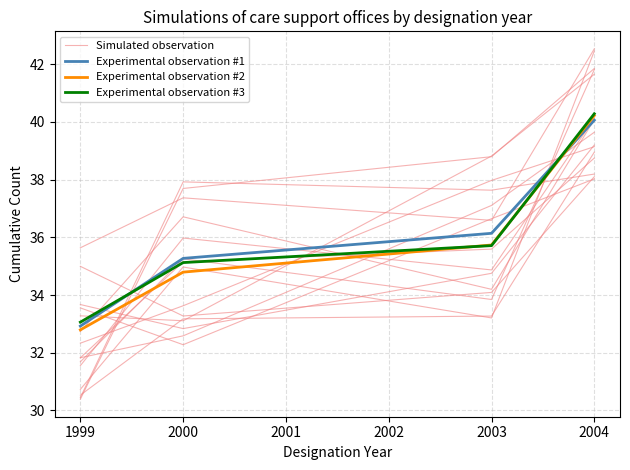

Which series has the largest range (max minus min)?

Experimental observation #2